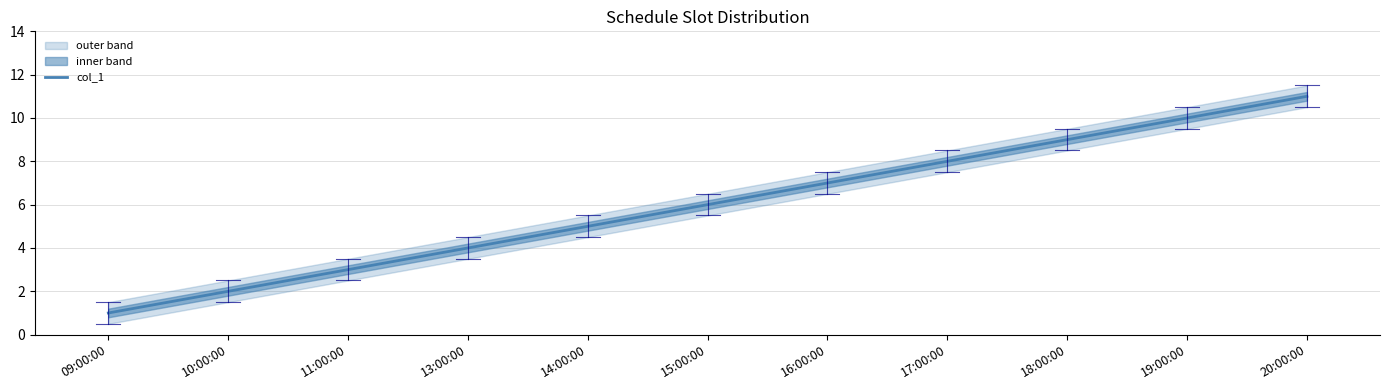

What is the label of the 10th point from the right?

10:00:00